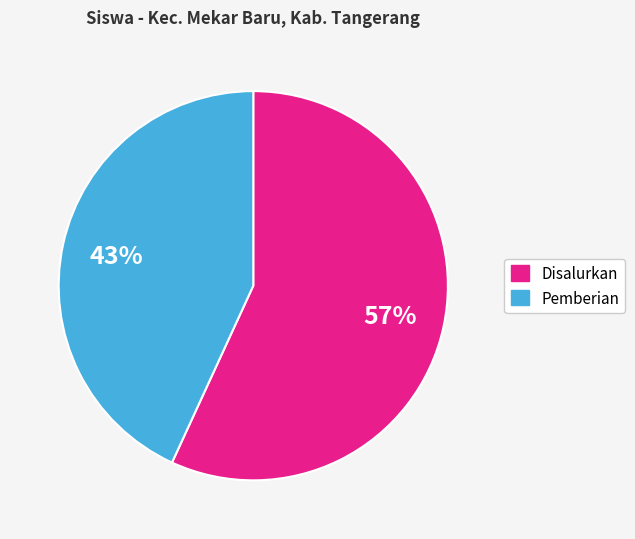

How many slices are in this pie chart?

2